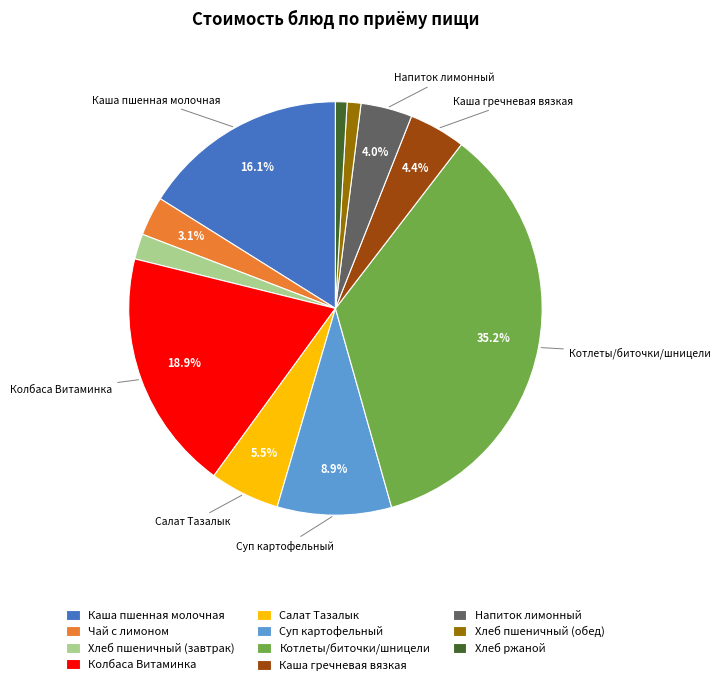

To the nearest percent, what is the difference between the Суп картофельный and Хлеб ржаной slice percentages?

8%